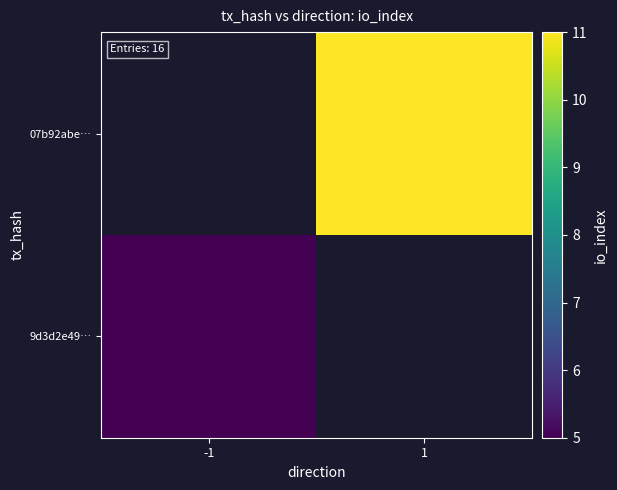

List the series in order of their overall mean, highest first.

9d3d2e49…, 07b92abe…